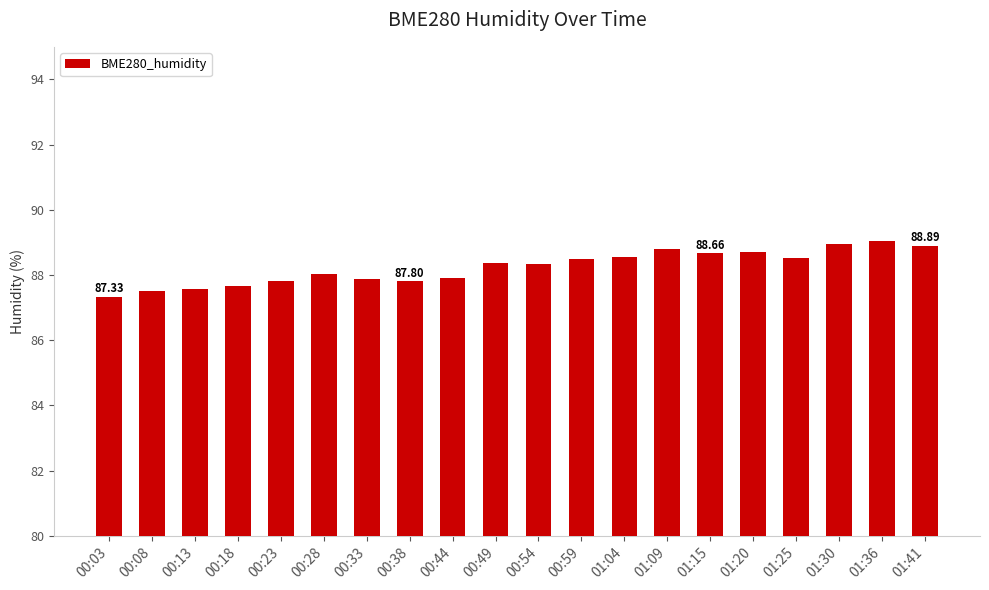

How many distinct data groups are displayed?

1